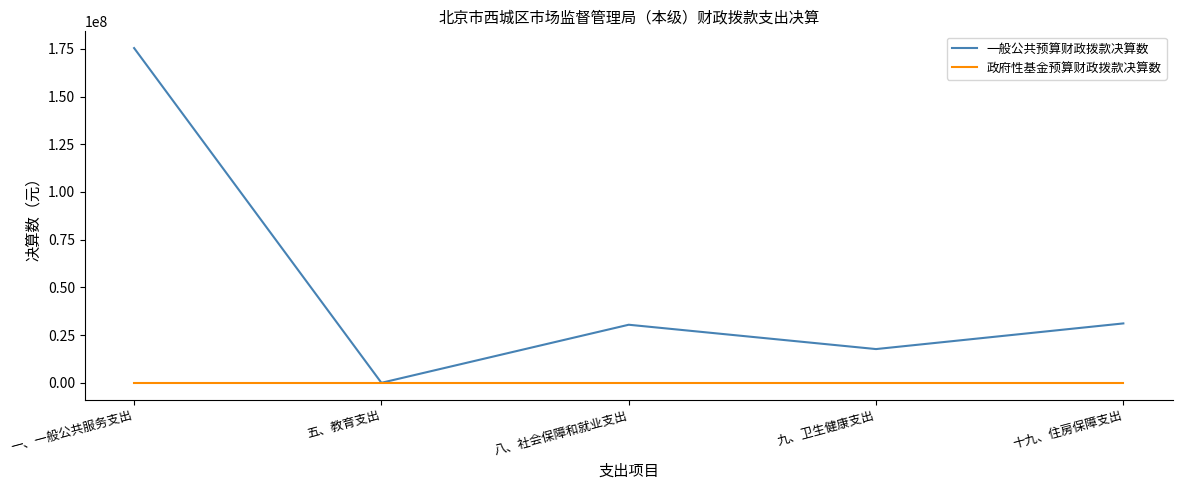

List the series in order of their peak value, highest first.

一般公共预算财政拨款决算数, 政府性基金预算财政拨款决算数